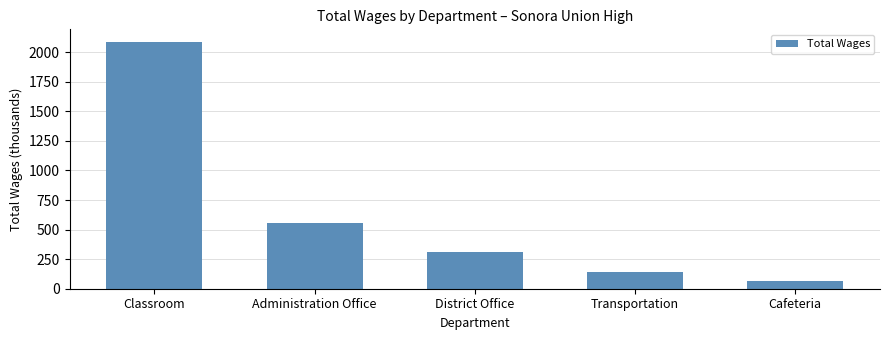

Between Classroom and Transportation, which is larger?

Classroom